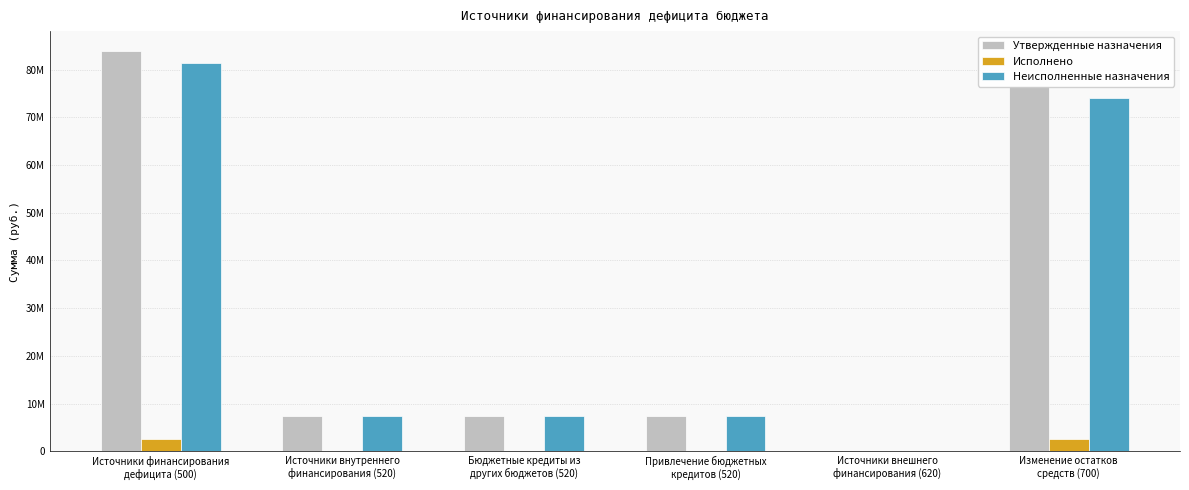

At Источники внешнего
финансирования (620), list the series in order from largest to smallest.

Утвержденные назначения, Исполнено, Неисполненные назначения